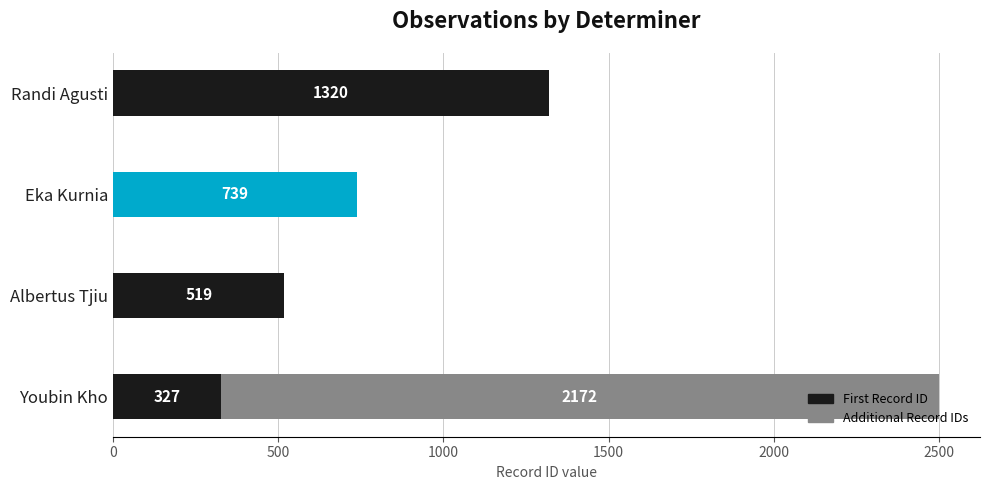

What is the total value across all series at Youbin Kho?

2499